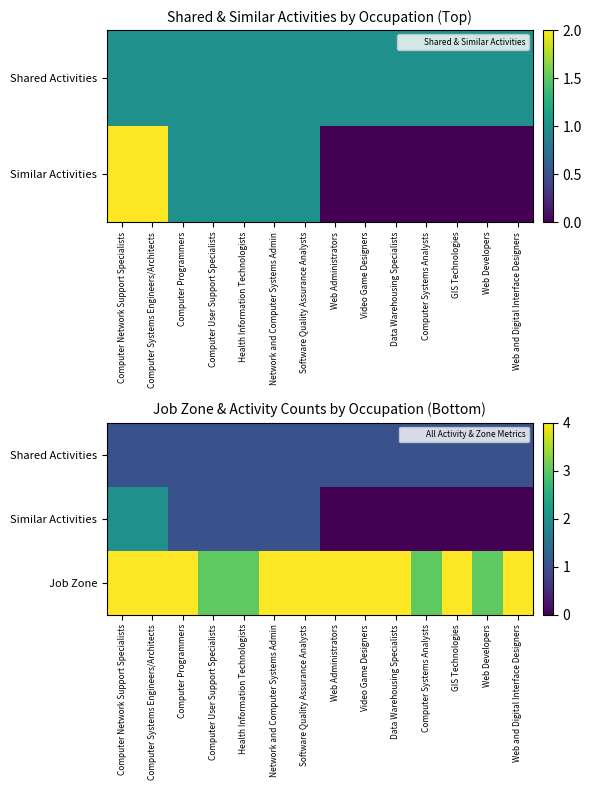

What is the approximate value of Job Zone at Computer Programmers?

4